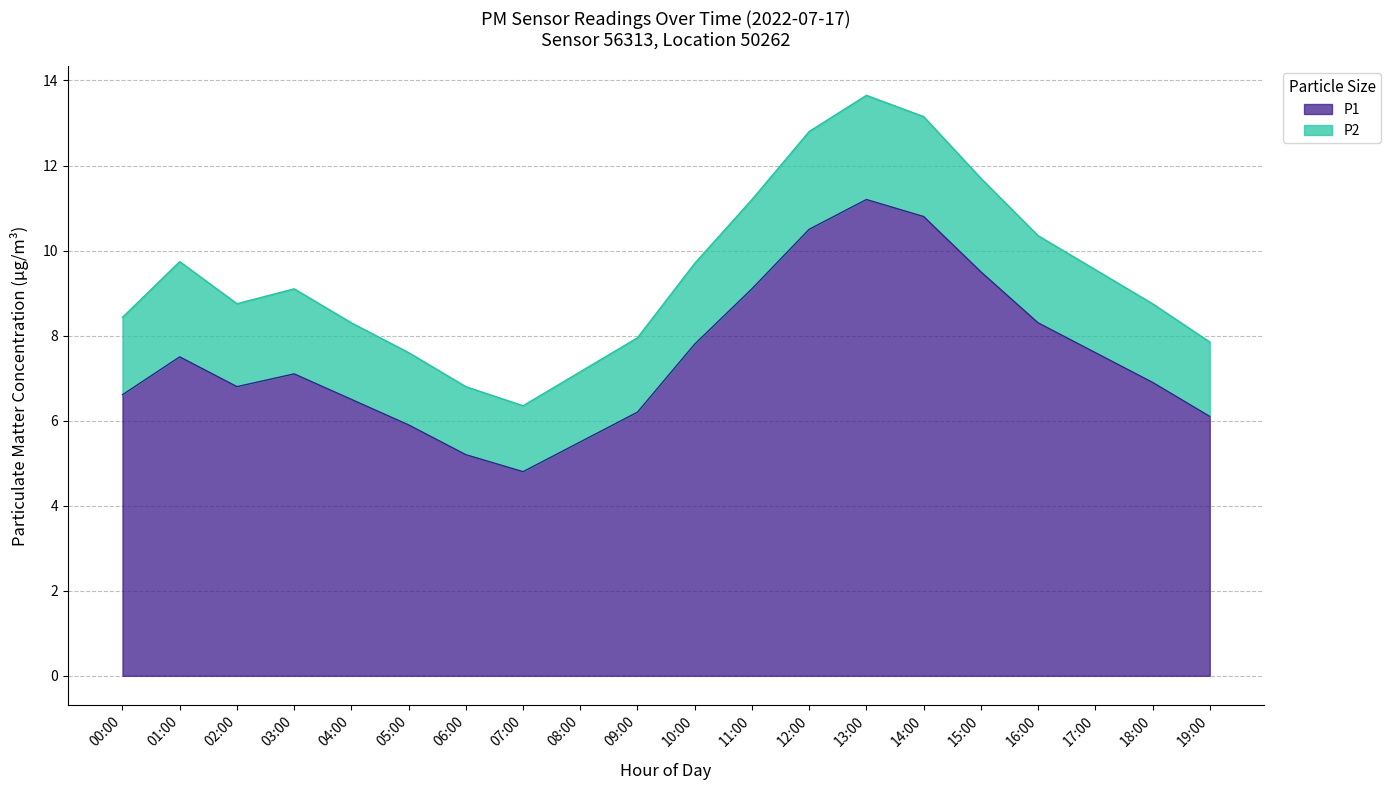

True or false: P2 and P1 intersect in this chart.

False